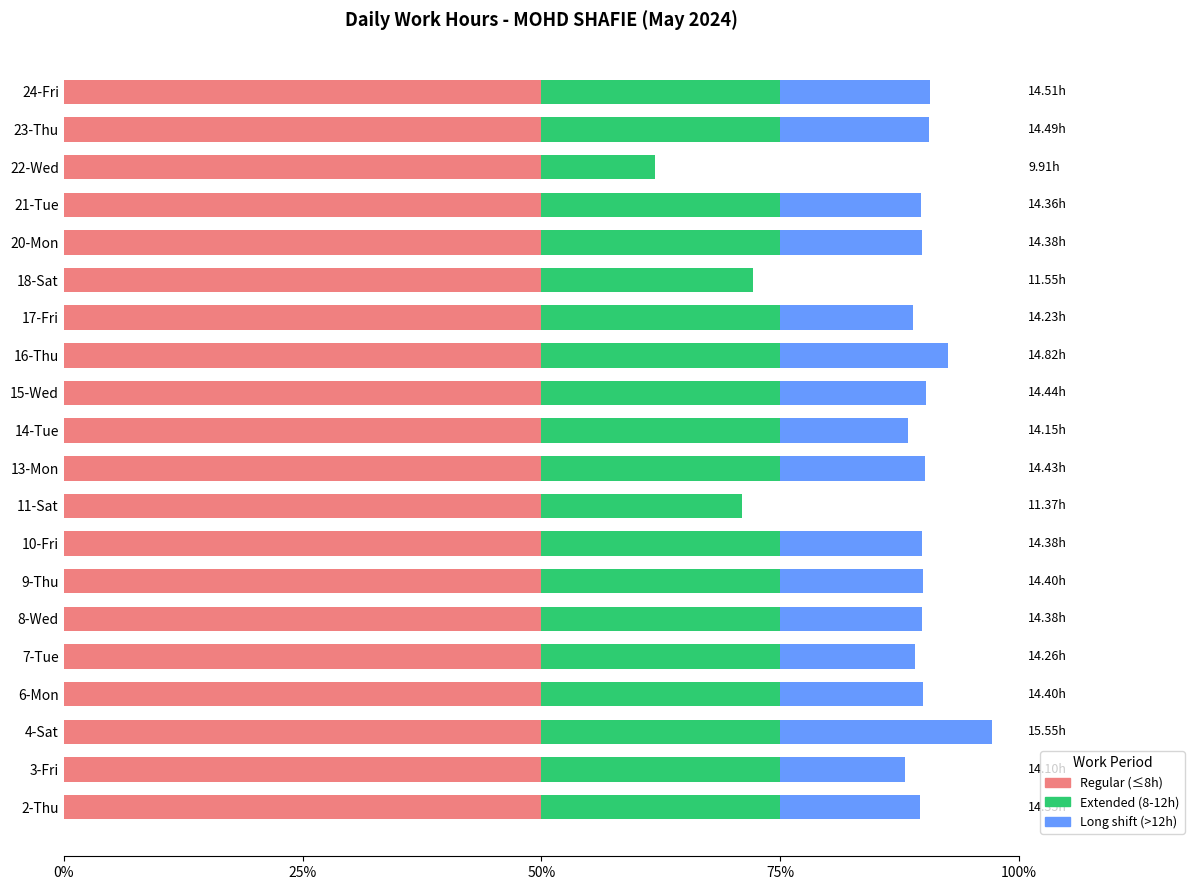

Count the number of categories in the chart.

20